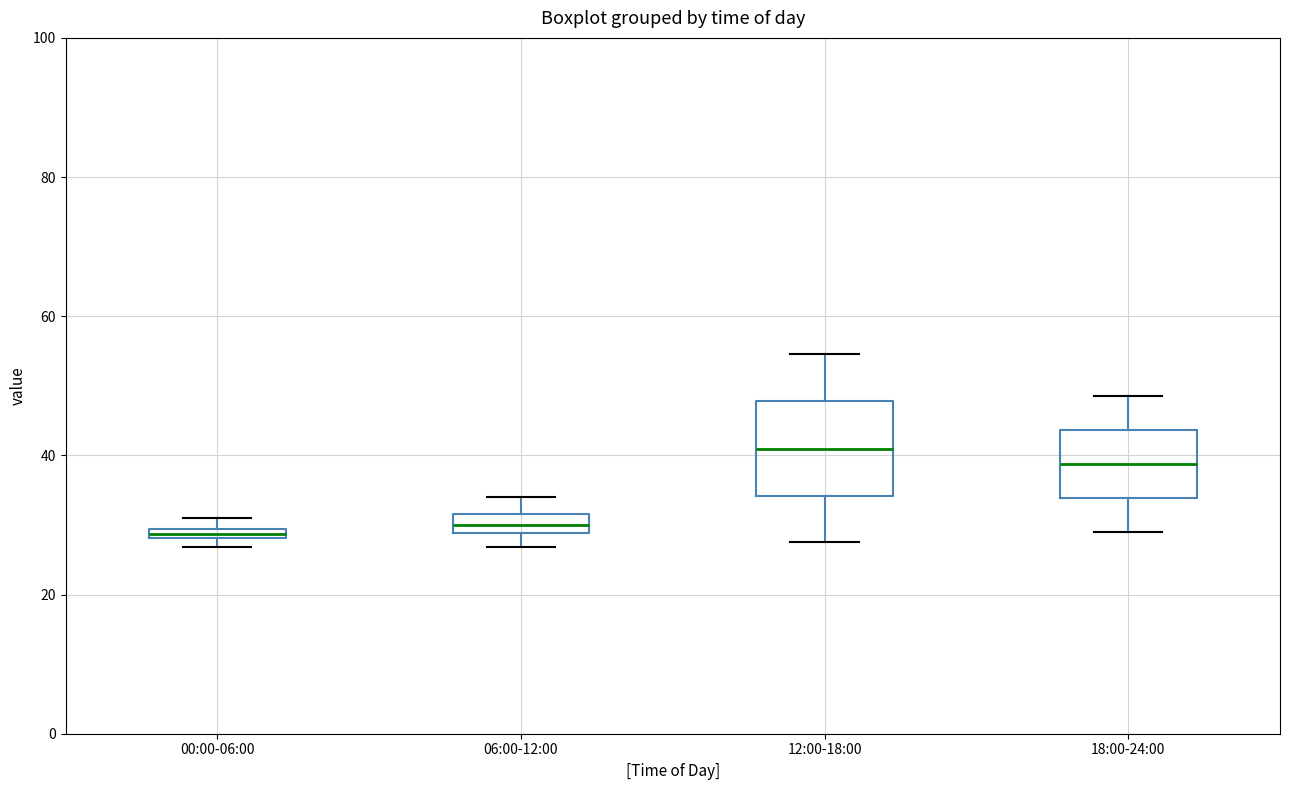

Which box is the tallest, from its lower edge to its upper edge?

12:00-18:00